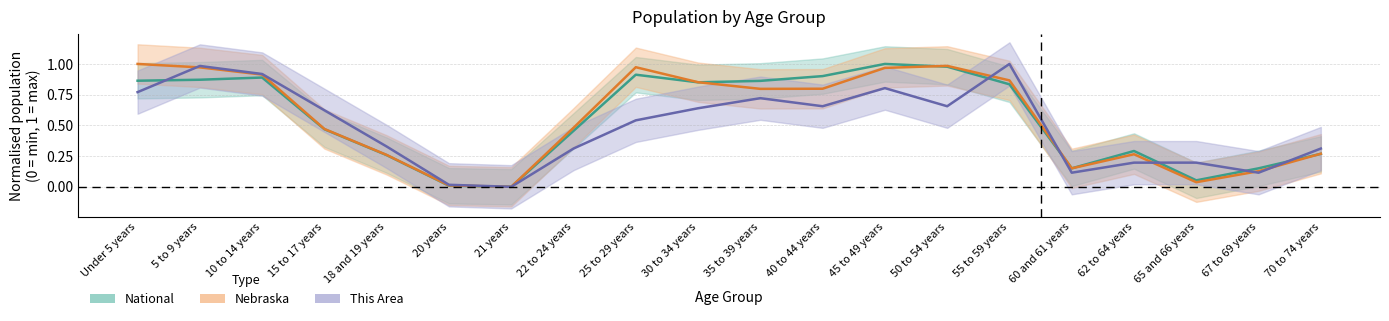

Between which two adjacent categories do This Area and National first intersect?

Under 5 years and 5 to 9 years